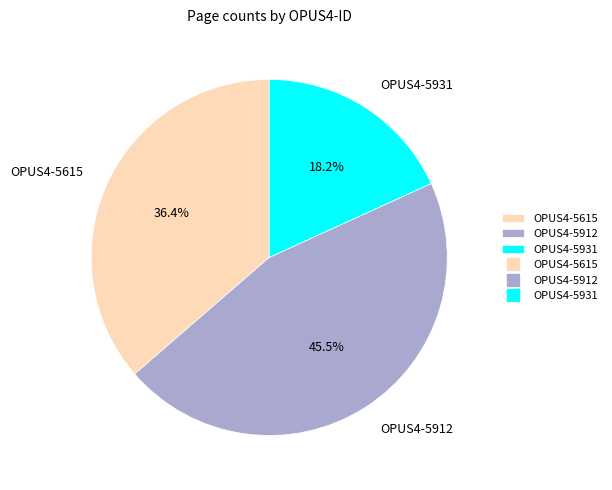

To the nearest percent, what percentage of the pie is OPUS4-5615?

36%